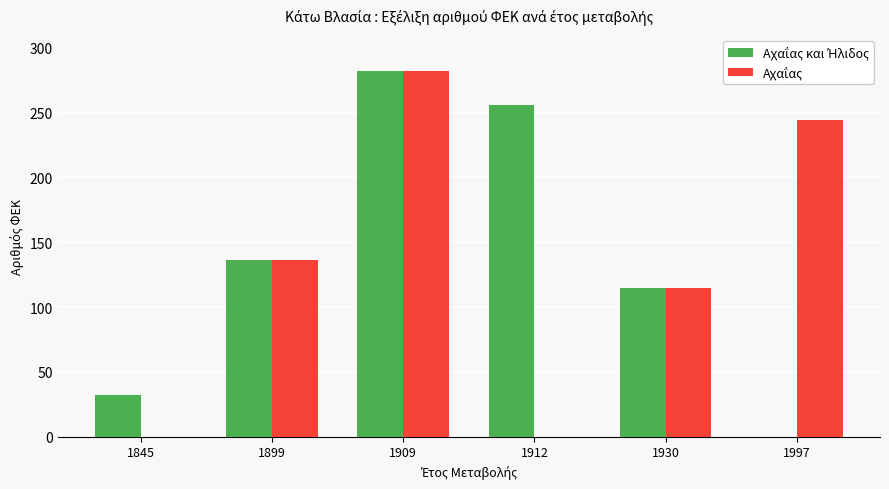

At which category is the sum across all series the highest?

1909